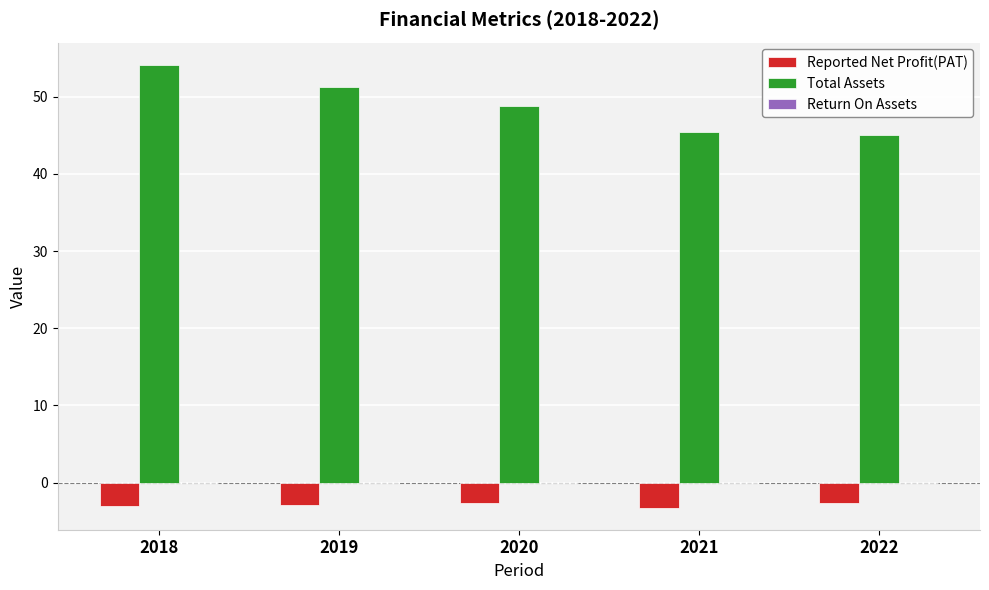

Is it true that Reported Net Profit(PAT) equals -2.9 at 2019?

True